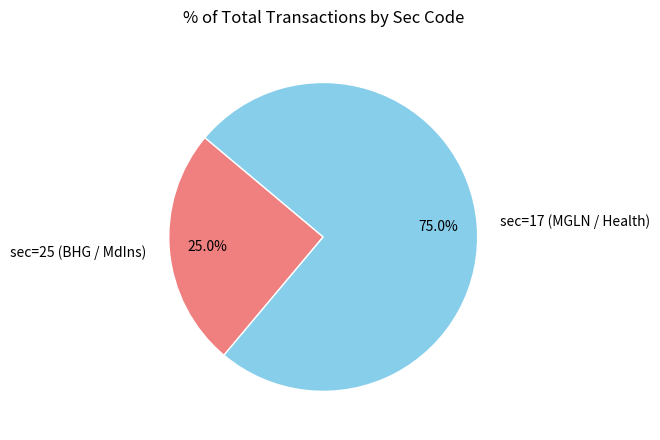

How many slices are in this pie chart?

2